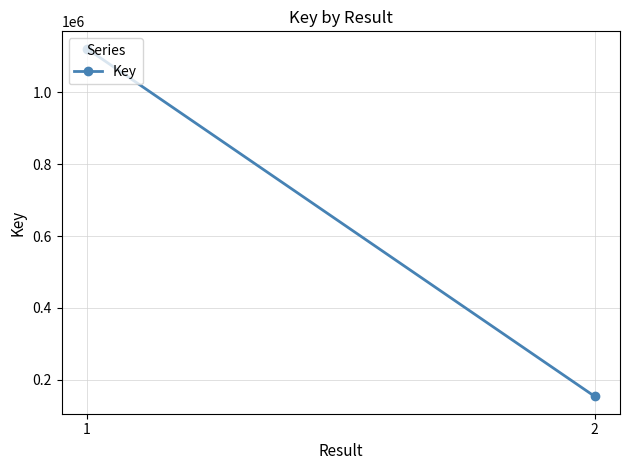

At which category does the chart reach its minimum across all series?

2